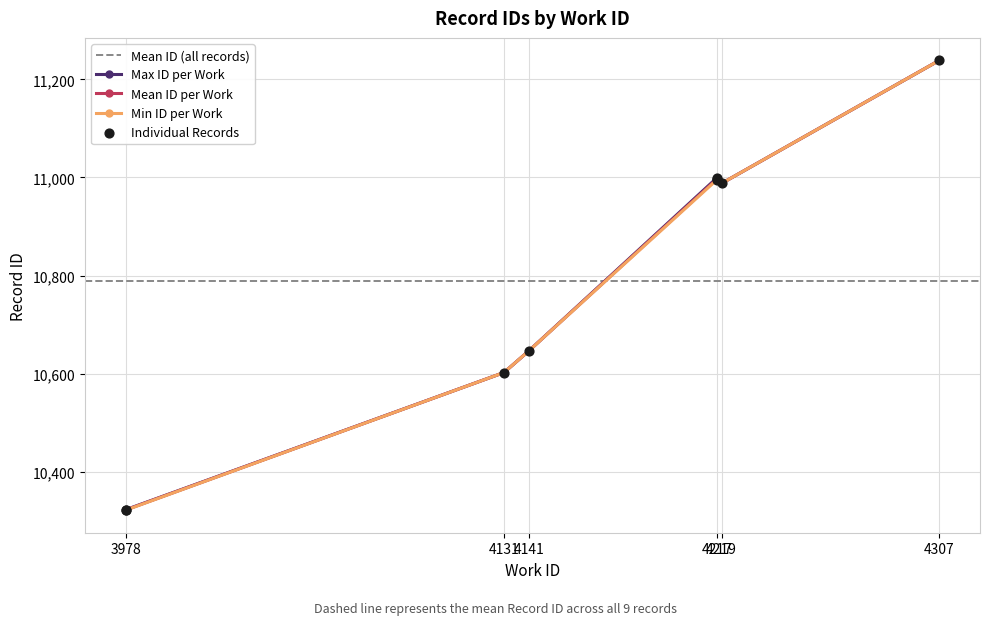

Which has a higher value, 4131 or 4217?

4217